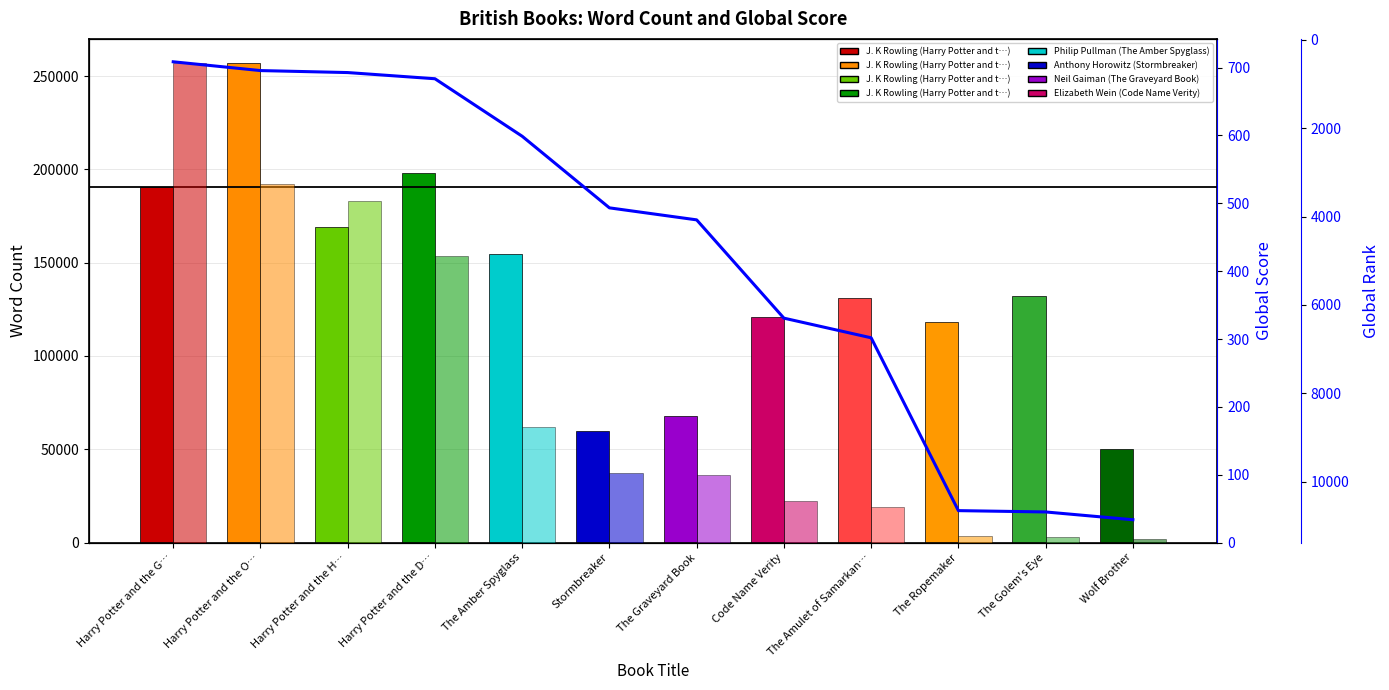

At which label does Global Rank reach its peak?

Wolf Brother